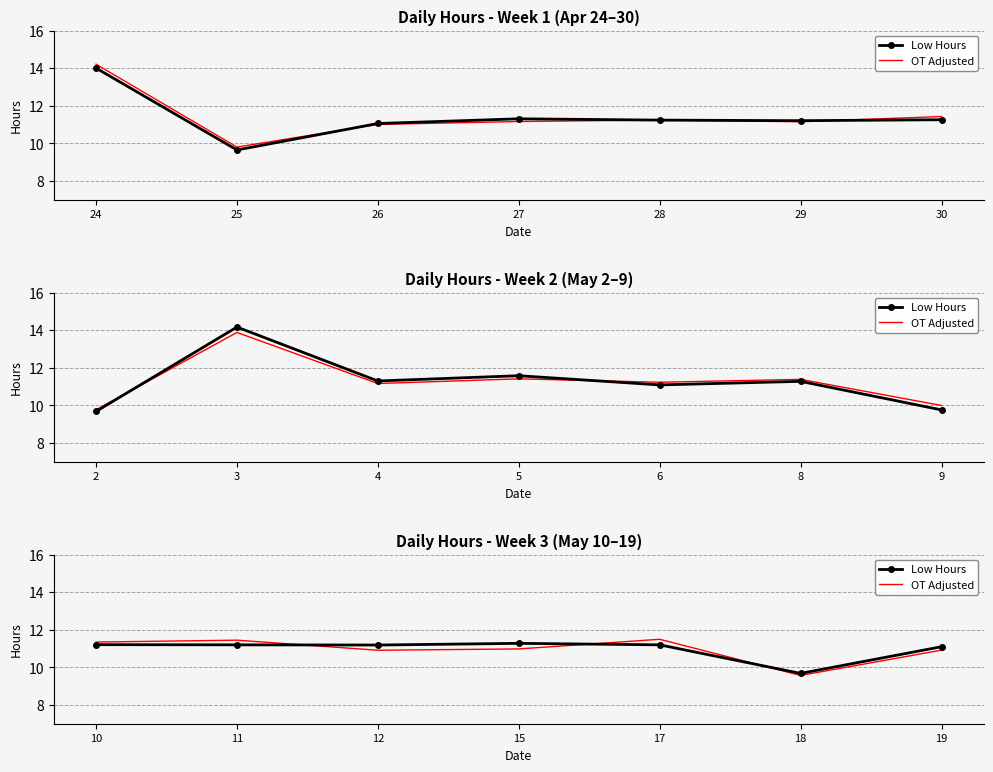

How many times do OT Adjusted and Low Hours cross each other?

3